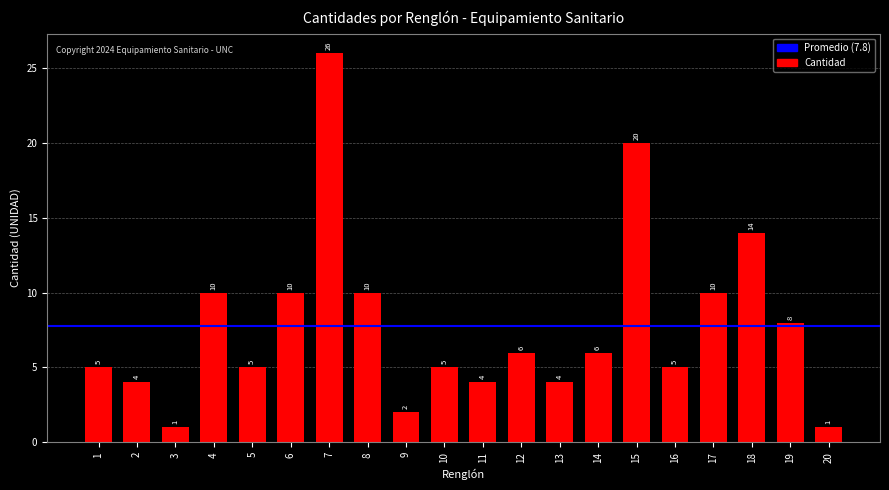

How many bars are there in total?

20